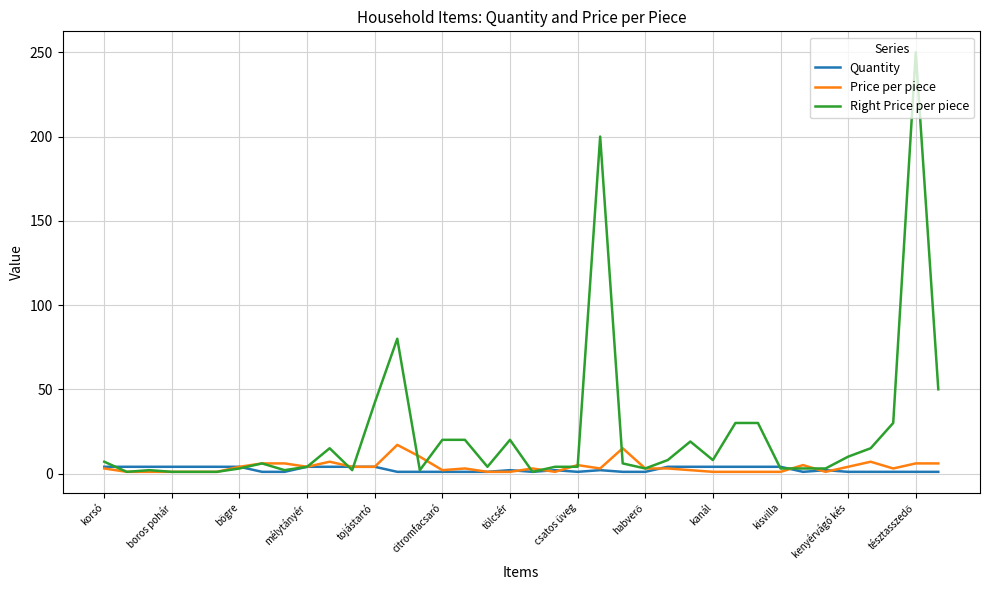

Does the chart display data point markers on the line(s)?

No